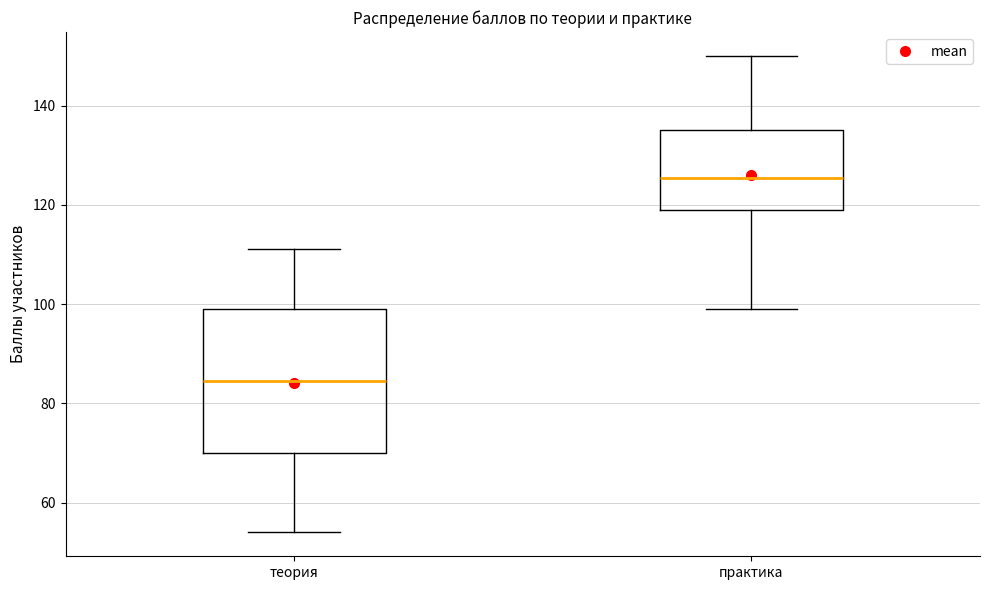

Reading left to right, read every box against the y-axis: the position of its median line, the range the box covers, and the ends of its whiskers. The values are not printed on the chart, so give them approximately, as read against the axis.

теория: median 84, box 70 to 100, whiskers 54 to 112
практика: median 126, box 120 to 136, whiskers 100 to 150